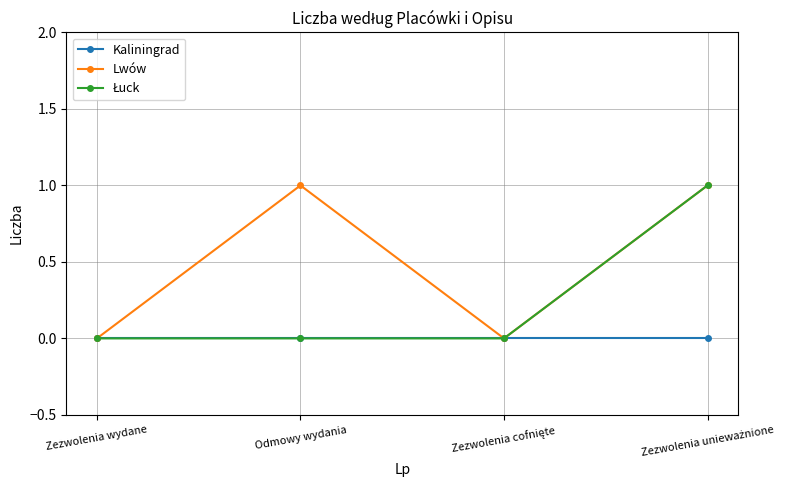

The value of Lwów at Odmowy wydania is 0. True or false?

False